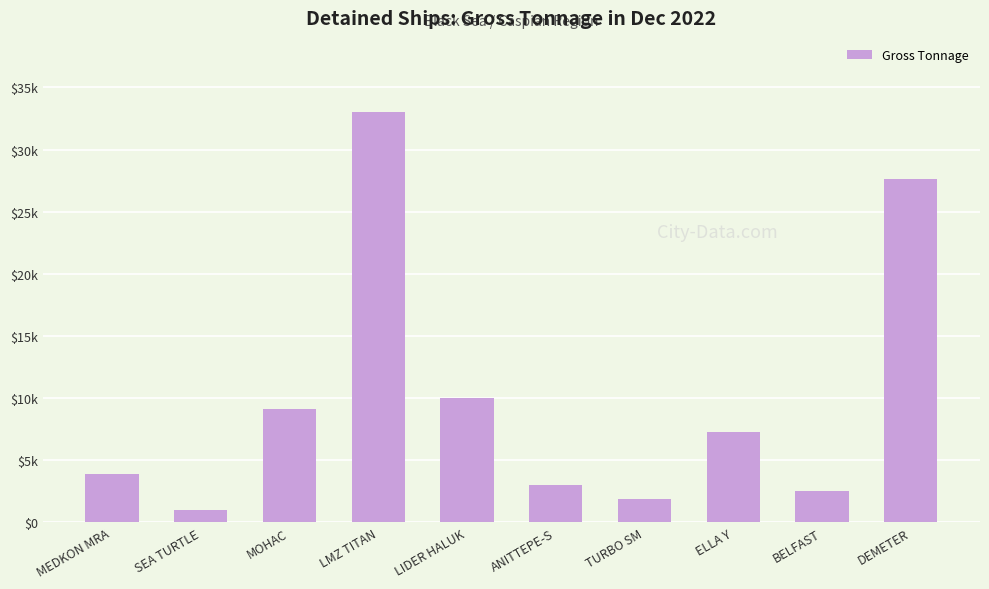

What is the difference between the values at SEA TURTLE and BELFAST?

1493